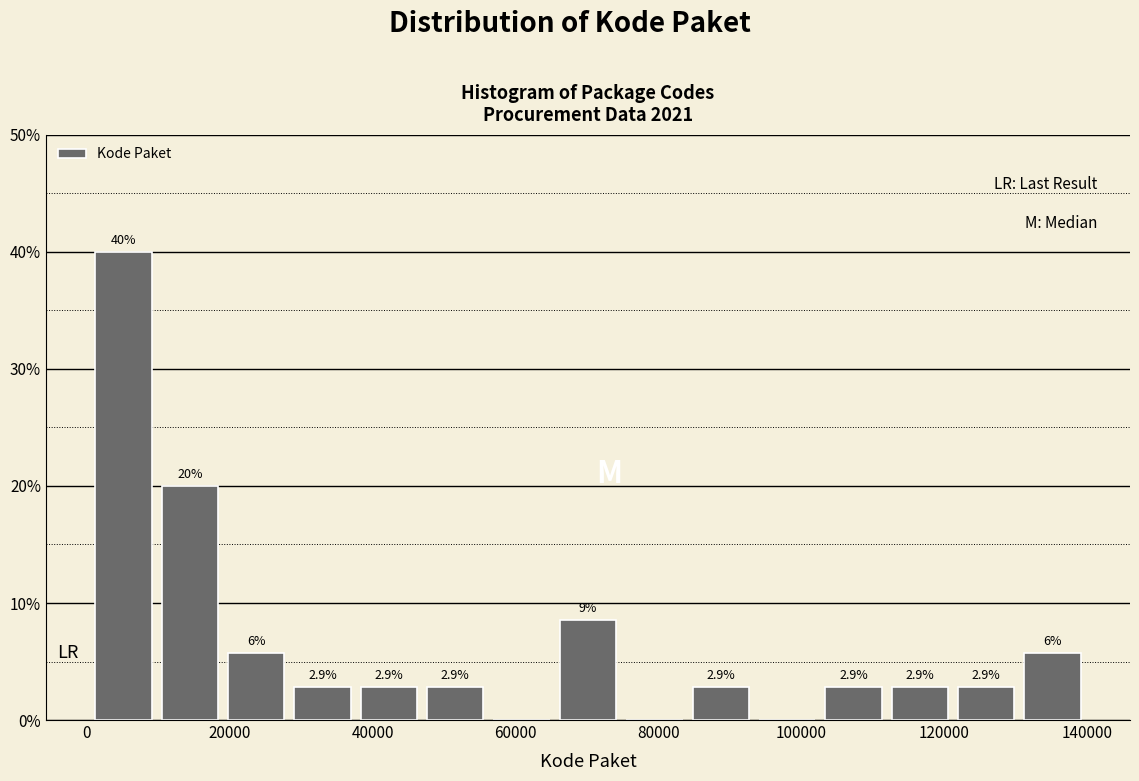

Over which range of the x-axis is the bar tallest?

0 to 10000